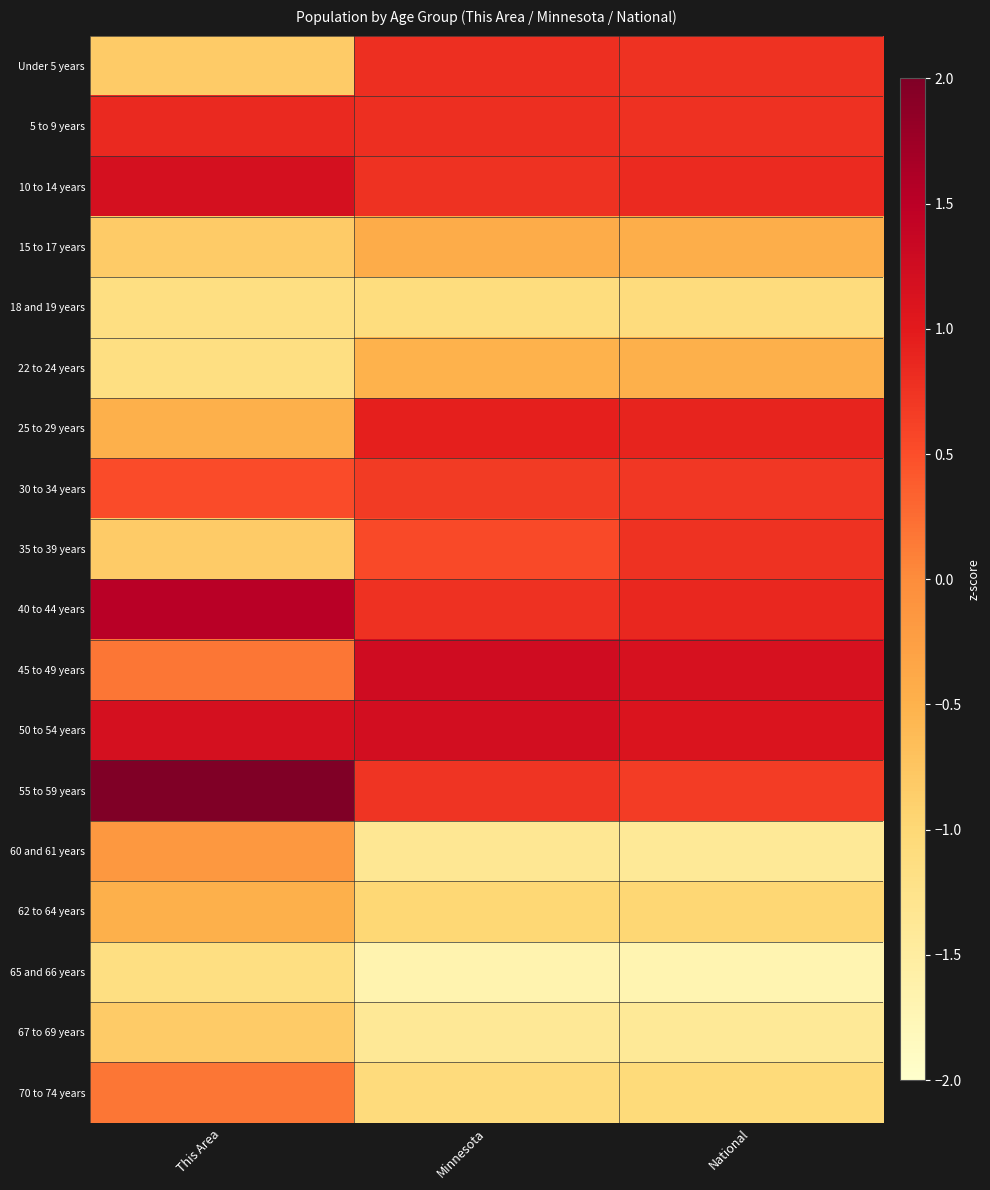

How many distinct data groups are displayed?

18